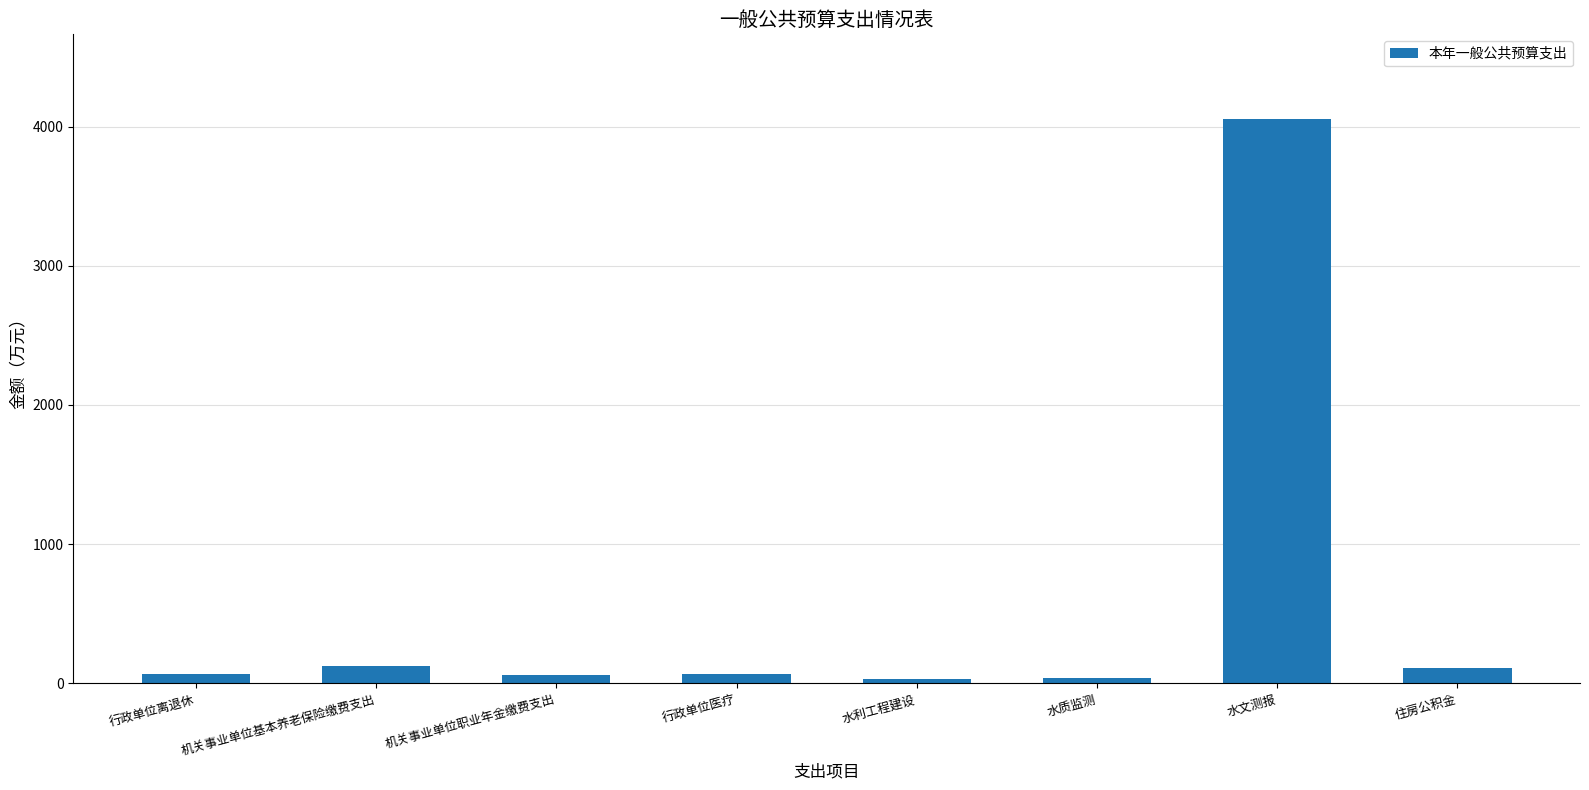

What is the sum of all values?

4549.2